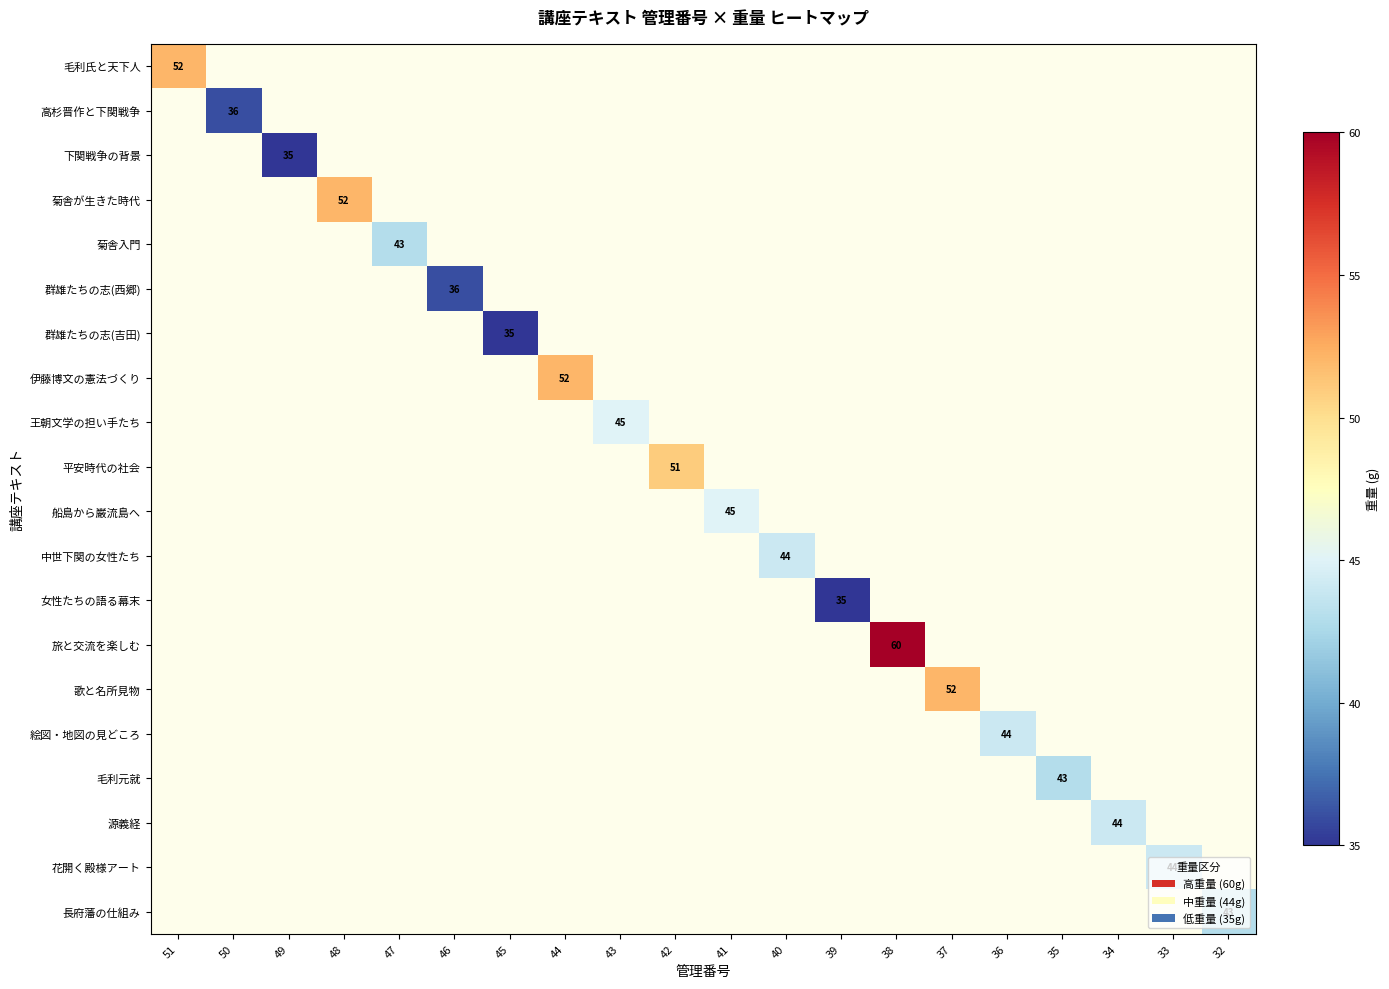

Rank the categories by 歌と名所見物 value from highest to lowest.

37, 51, 50, 49, 48, 47, 46, 45, 44, 43, 42, 41, 40, 39, 38, 36, 35, 34, 33, 32